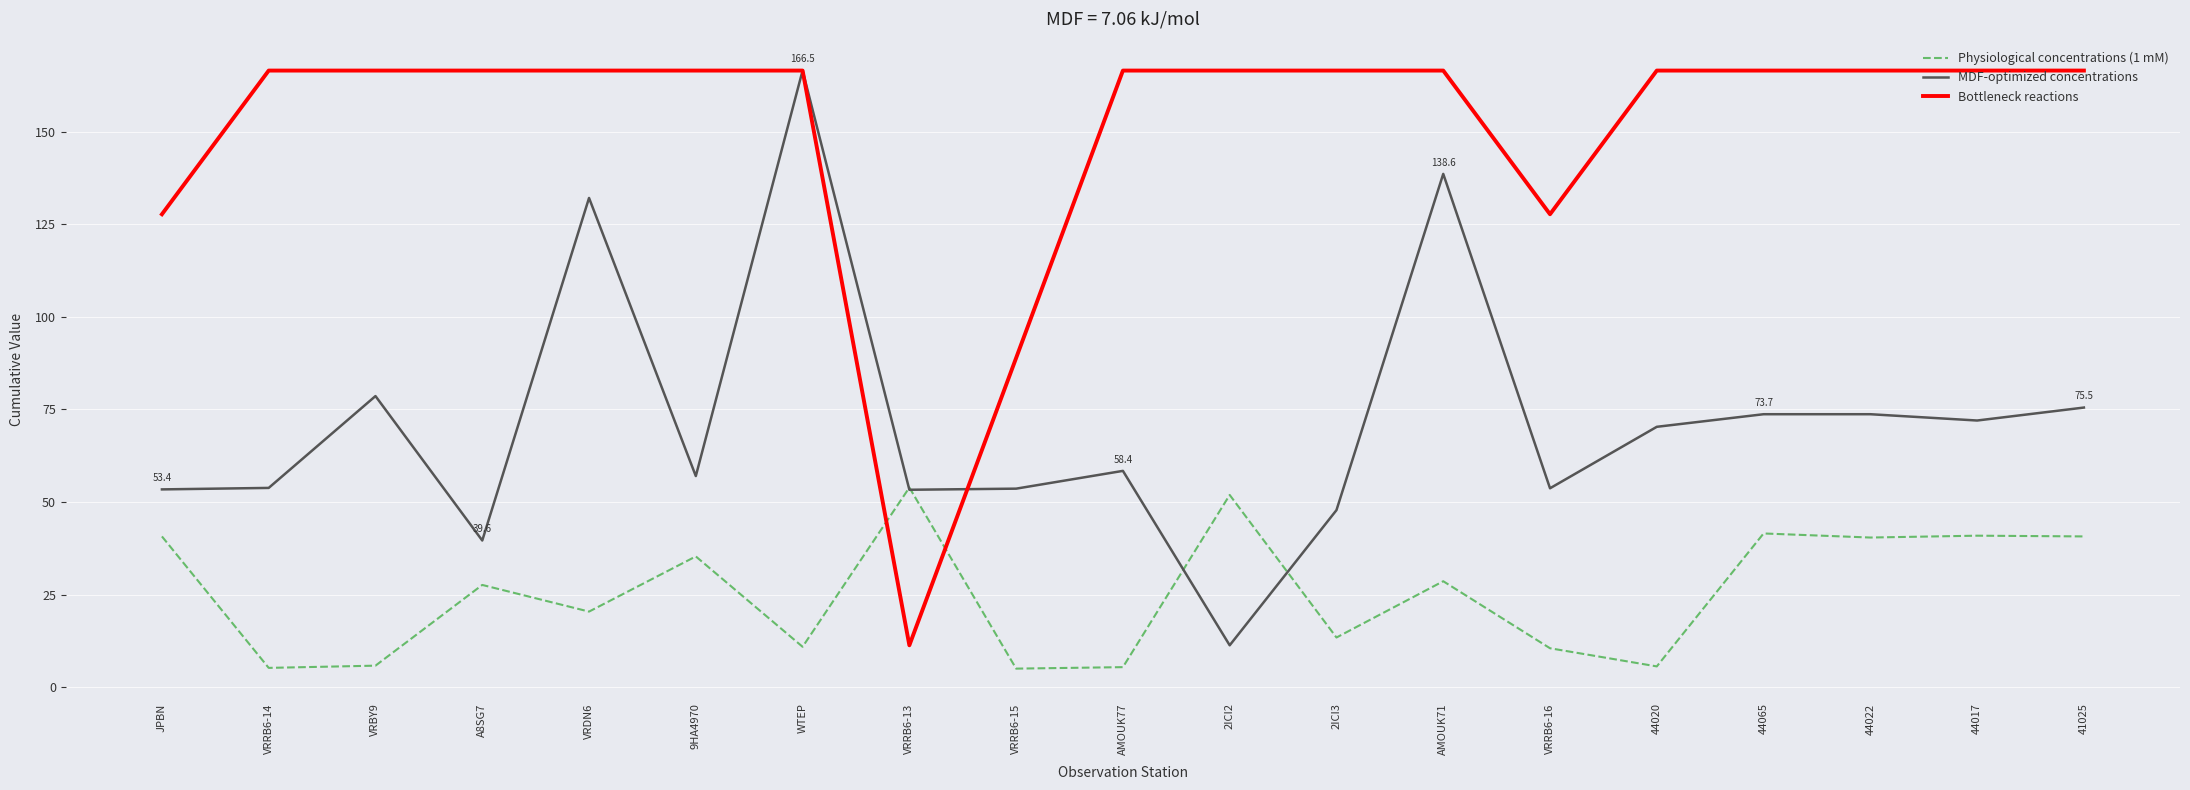

What is the spread (max minus min) of values at AMOUK71?

137.9